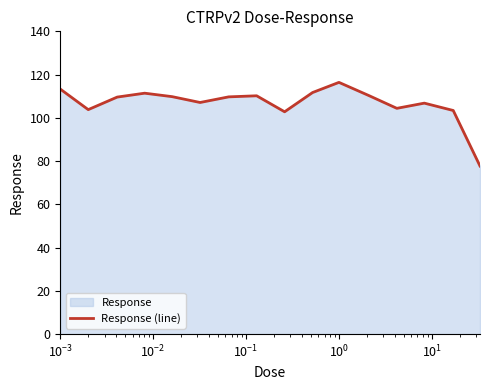

What is the minimum value shown in the chart?

77.7